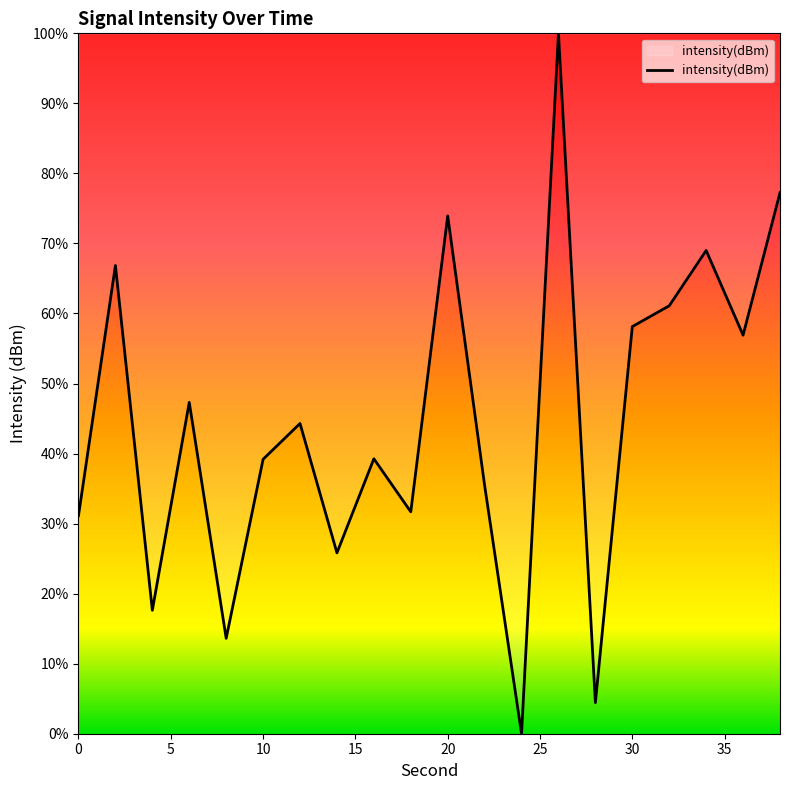

How many lines are shown in the chart?

1